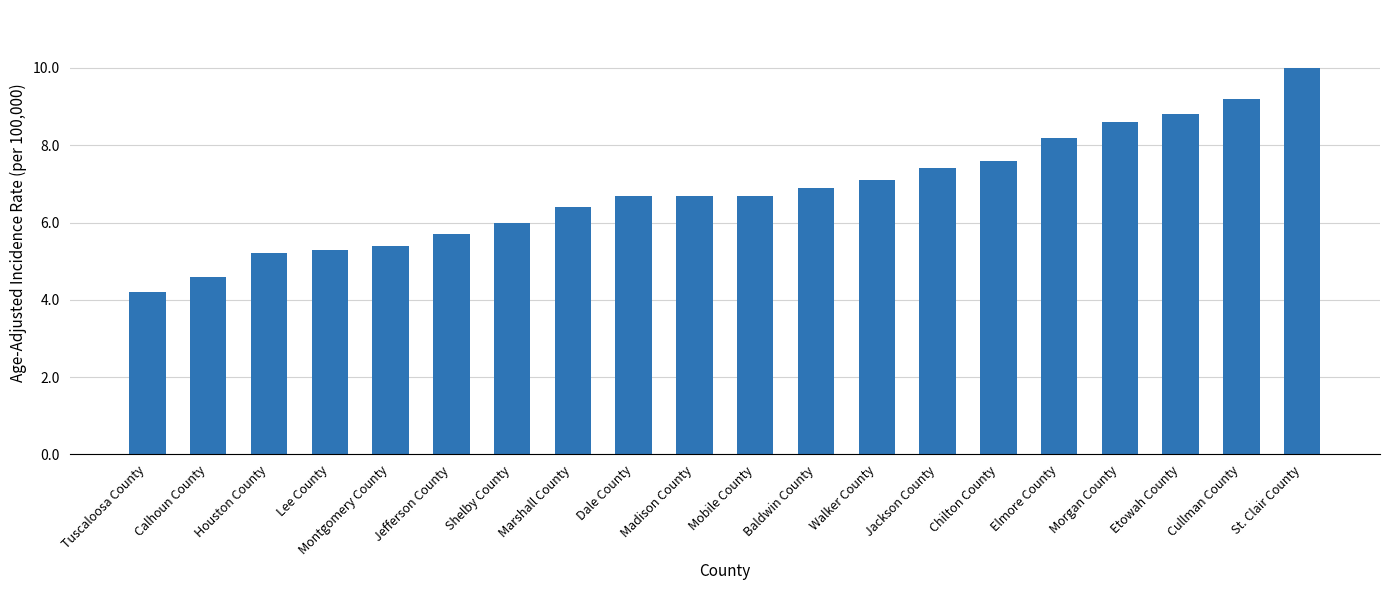

Read the value at Mobile County.

6.7